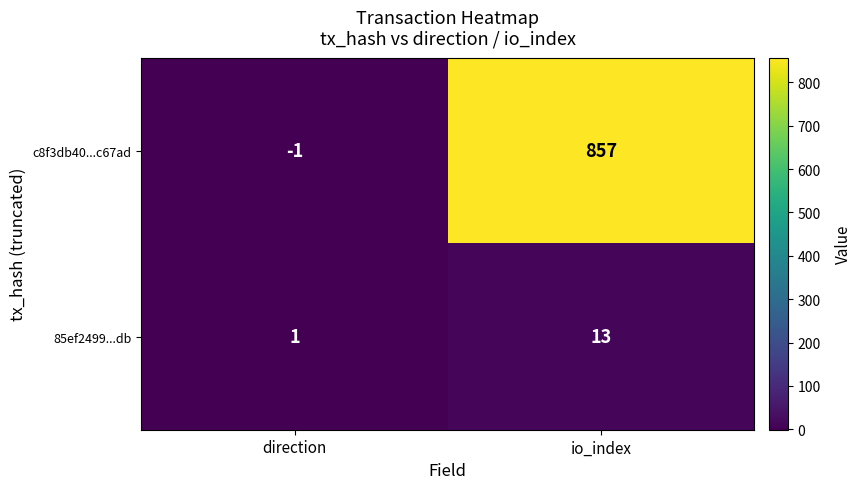

Rank the series by their average value, from highest to lowest.

c8f3db40...c67ad, 85ef2499...db